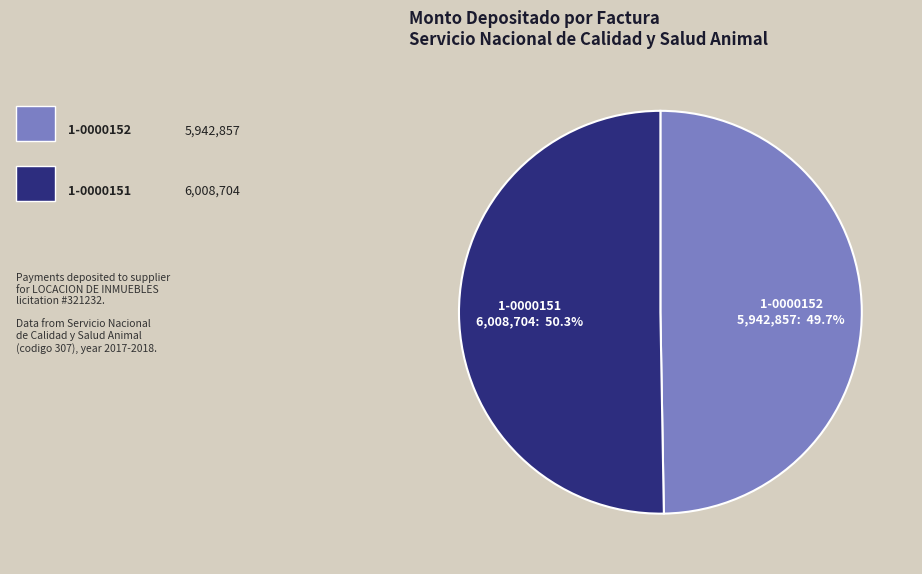

How many segments does this pie chart have?

2